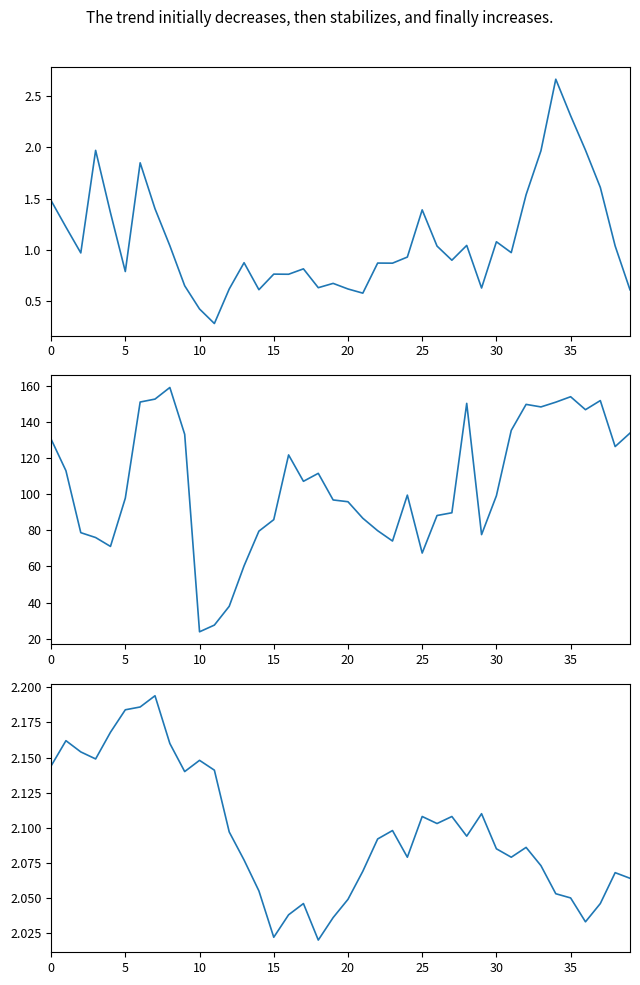

At which category does wind_spd_avg reach its first local valley?

10